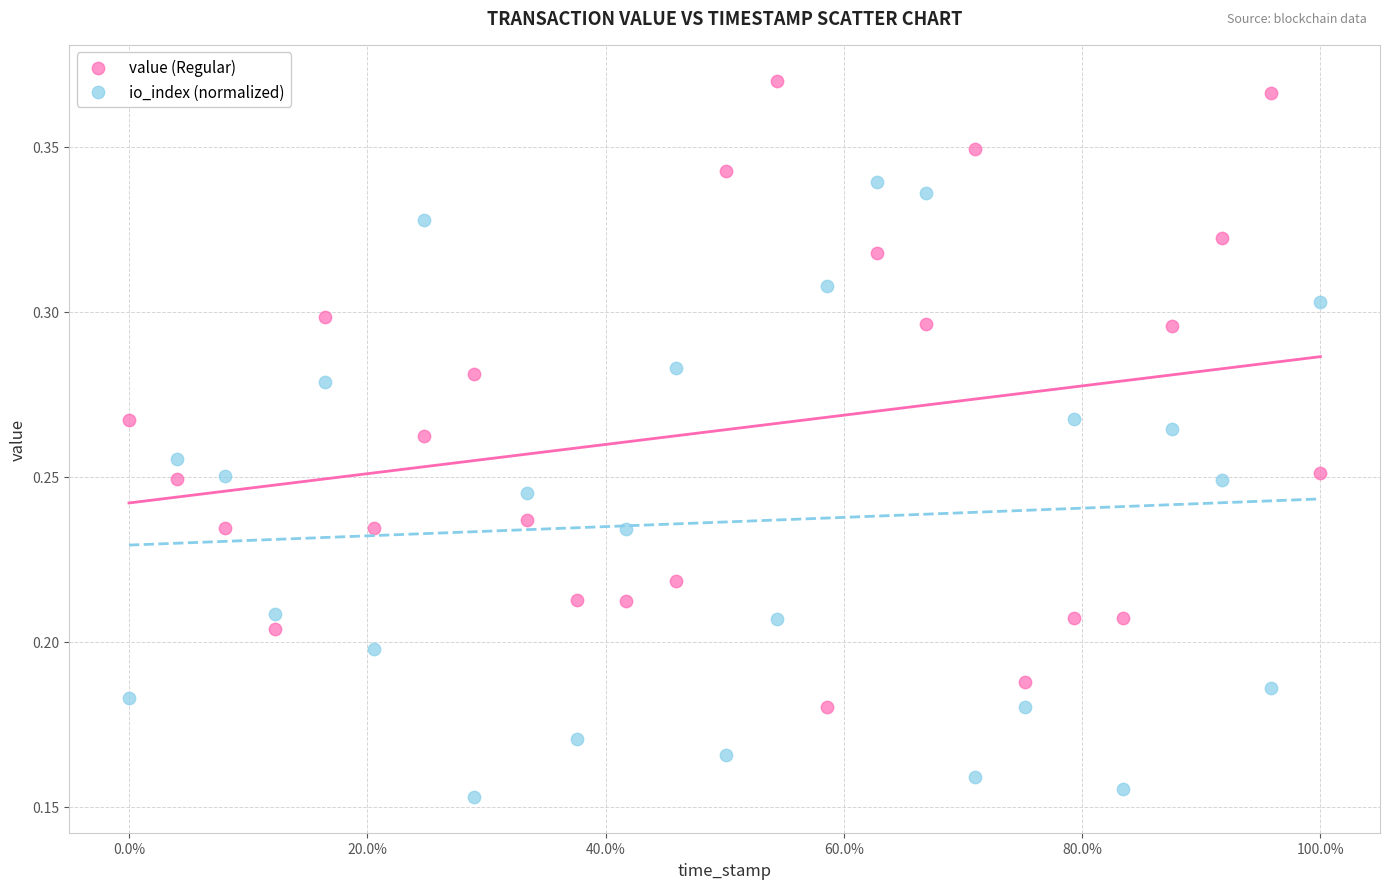

Across all data points, what is the range of X values (max minus min)?

100.0